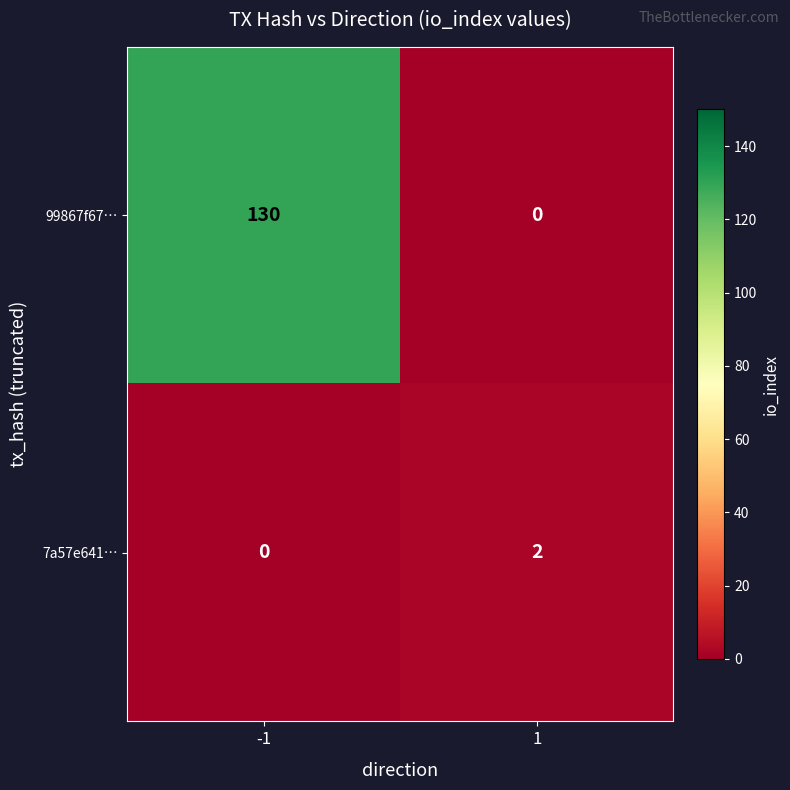

At which label is 99867f67… closest to 65?

-1